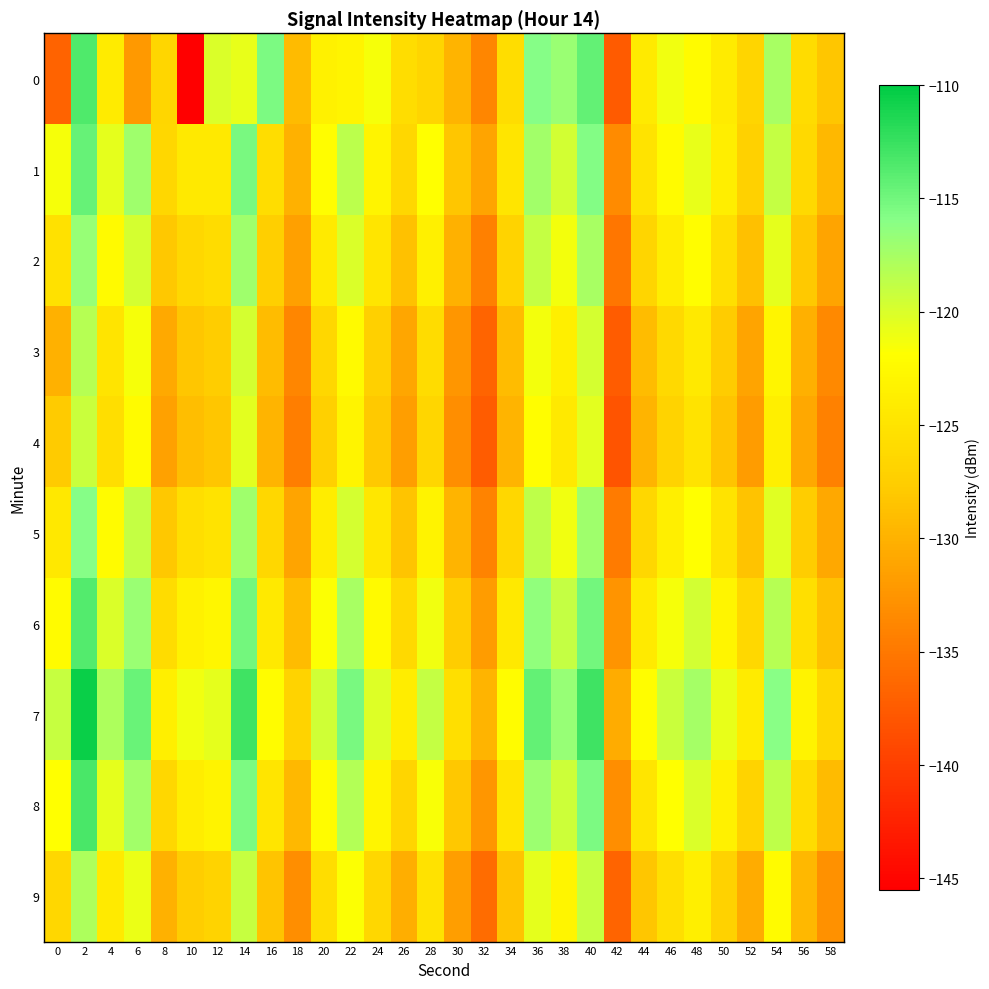

Reading left to right, transcribe all the data shown in this chart.

0: 0=-136.9	2=-113.5	4=-124.0	6=-132.1	8=-126.5	10=-145.4	12=-120.0	14=-120.8	16=-115.5	18=-129.3	20=-123.3	22=-123.1	24=-121.5	26=-125.8	28=-126.8	30=-129.7	32=-133.8	34=-125.7	36=-115.9	38=-116.9	40=-114.3	42=-137.5	44=-124.2	46=-121.2	48=-122.3	50=-124.1	52=-126.7	54=-117.6	56=-125.9	58=-128.2
1: 0=-121.4	2=-114.5	4=-120.6	6=-117.2	8=-126.5	10=-124.4	12=-124.4	14=-115.3	16=-125.7	18=-130.0	20=-122.0	22=-118.5	24=-123.1	26=-126.4	28=-121.8	30=-128.3	32=-131.2	34=-124.7	36=-117.3	38=-119.6	40=-115.8	42=-133.4	44=-125.0	46=-122.3	48=-120.7	50=-123.8	52=-127.1	54=-118.9	56=-126.2	58=-129.5
2: 0=-125.3	2=-116.7	4=-122.4	6=-119.8	8=-128.1	10=-126.5	12=-125.9	14=-117.2	16=-127.4	18=-131.6	20=-124.2	22=-120.1	24=-124.8	26=-128.7	28=-123.5	30=-130.1	32=-134.3	34=-126.8	36=-119.0	38=-121.3	40=-117.5	42=-135.1	44=-126.7	46=-123.9	48=-122.0	50=-125.4	52=-128.8	54=-120.6	56=-127.9	58=-131.2
3: 0=-130.1	2=-118.3	4=-124.9	6=-121.5	8=-130.7	10=-128.2	12=-127.6	14=-119.8	16=-129.1	18=-133.8	20=-126.5	22=-122.4	24=-127.2	26=-131.0	28=-125.9	30=-132.4	32=-136.7	34=-129.1	36=-121.3	38=-123.7	40=-119.8	42=-137.4	44=-129.0	46=-126.2	48=-124.4	50=-127.7	52=-131.1	54=-123.0	56=-130.2	58=-133.5
4: 0=-127.8	2=-119.2	4=-125.6	6=-122.3	8=-131.4	10=-128.9	12=-128.3	14=-120.5	16=-129.8	18=-134.5	20=-127.2	22=-123.1	24=-127.9	26=-131.7	28=-126.6	30=-133.1	32=-137.4	34=-129.8	36=-122.0	38=-124.4	40=-120.5	42=-138.1	44=-129.7	46=-126.9	48=-125.1	50=-128.4	52=-131.8	54=-123.7	56=-130.9	58=-134.2
5: 0=-124.5	2=-115.9	4=-122.3	6=-119.0	8=-128.1	10=-125.6	12=-125.0	14=-117.2	16=-126.5	18=-131.2	20=-123.9	22=-119.8	24=-124.6	26=-128.4	28=-123.3	30=-129.8	32=-134.1	34=-126.5	36=-118.7	38=-121.1	40=-117.2	42=-134.8	44=-126.4	46=-123.6	48=-121.8	50=-125.1	52=-128.5	54=-120.4	56=-127.6	58=-130.9
6: 0=-122.3	2=-113.7	4=-120.1	6=-116.8	8=-125.9	10=-123.4	12=-122.8	14=-115.0	16=-124.3	18=-129.0	20=-121.7	22=-117.6	24=-122.4	26=-126.2	28=-121.1	30=-127.6	32=-131.9	34=-124.3	36=-116.5	38=-118.9	40=-115.0	42=-132.6	44=-124.2	46=-121.4	48=-119.6	50=-122.9	52=-126.3	54=-118.2	56=-125.4	58=-128.7
7: 0=-119.1	2=-110.5	4=-117.9	6=-114.6	8=-123.7	10=-121.2	12=-120.6	14=-112.8	16=-122.1	18=-126.8	20=-119.5	22=-115.4	24=-120.2	26=-124.0	28=-118.9	30=-125.4	32=-129.7	34=-122.1	36=-114.3	38=-116.7	40=-112.8	42=-130.4	44=-122.0	46=-119.2	48=-117.4	50=-120.7	52=-124.1	54=-116.0	56=-123.2	58=-126.5
8: 0=-121.8	2=-113.2	4=-120.6	6=-117.3	8=-126.4	10=-123.9	12=-123.3	14=-115.5	16=-124.8	18=-129.5	20=-122.2	22=-118.1	24=-122.9	26=-126.7	28=-121.6	30=-128.1	32=-132.4	34=-124.8	36=-117.0	38=-119.4	40=-115.5	42=-133.1	44=-124.7	46=-121.9	48=-120.1	50=-123.4	52=-126.8	54=-118.7	56=-125.9	58=-129.2
9: 0=-126.4	2=-117.8	4=-124.2	6=-120.9	8=-130.0	10=-127.5	12=-126.9	14=-119.1	16=-128.4	18=-133.1	20=-125.8	22=-121.7	24=-126.5	26=-130.3	28=-125.2	30=-131.7	32=-136.0	34=-128.4	36=-120.6	38=-123.0	40=-119.1	42=-136.7	44=-128.3	46=-125.5	48=-123.7	50=-127.0	52=-130.4	54=-122.3	56=-129.5	58=-132.8